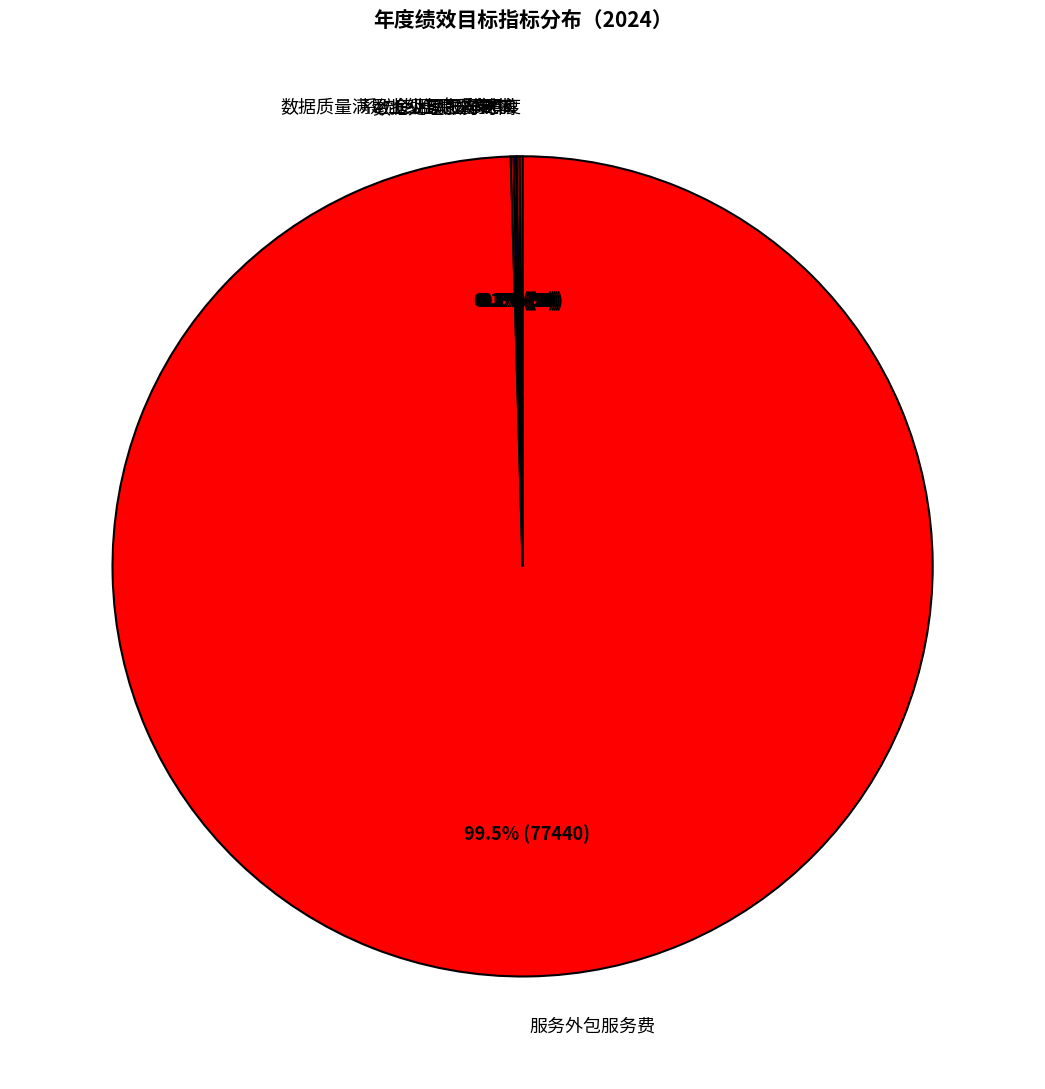

What is the largest slice in the pie chart?

服务外包服务费